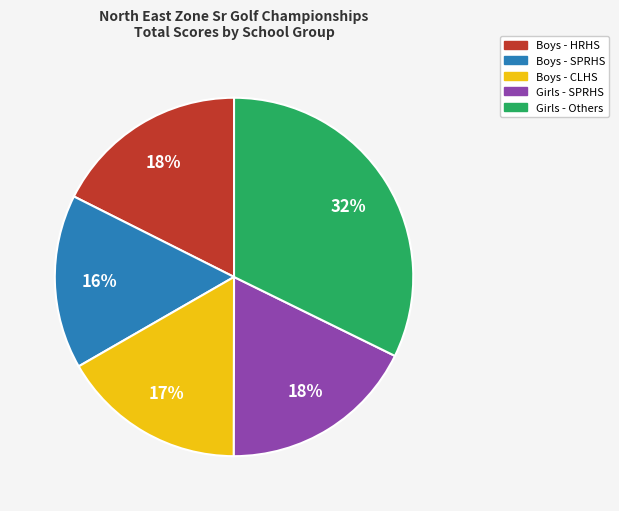

How many segments does this pie chart have?

5